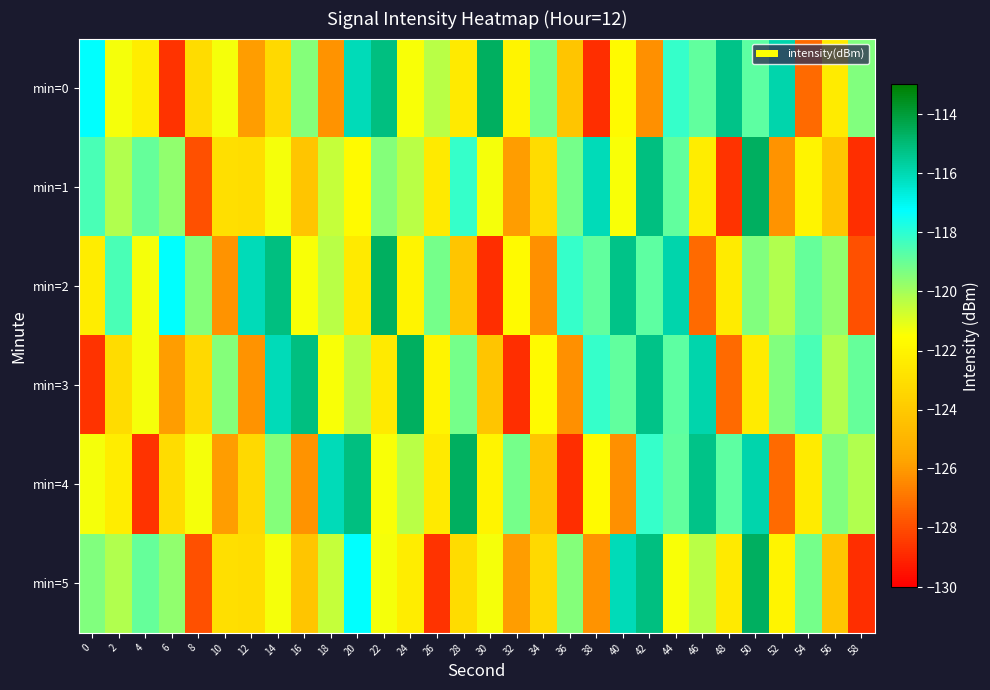

What is the spread (max minus min) of values at 56?

4.8